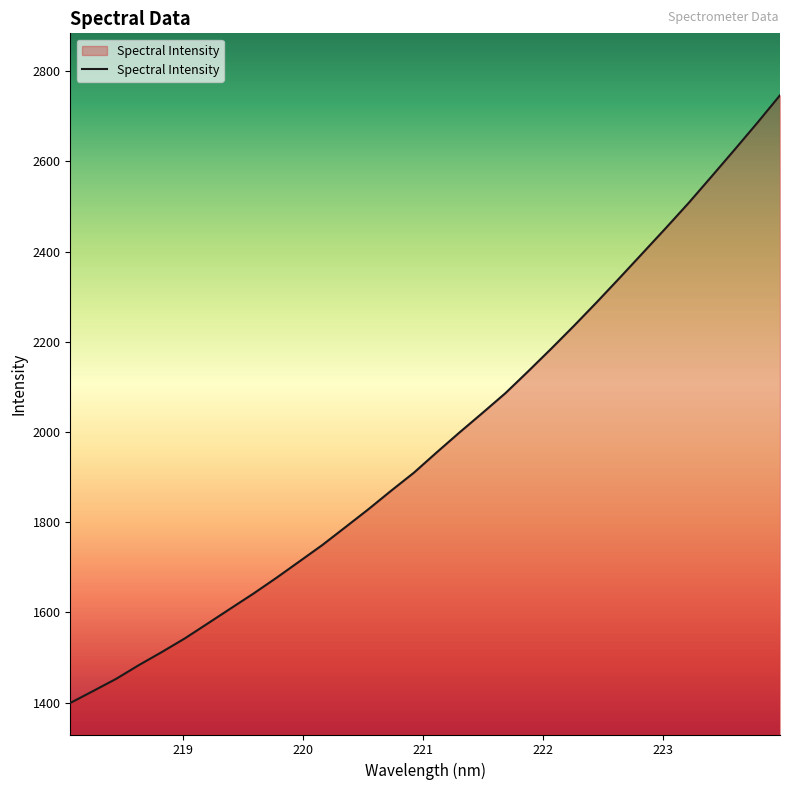

Reading right to left, list all the values displayed in this chart.

2746.6	2685.1	2625.1	2566.1	2507.6	2451.8	2397.0	2342.3	2288.4	2235.8	2184.7	2135.0	2086.2	2042.4	1999.3	1955.0	1909.7	1869.5	1828.1	1788.6	1749.3	1712.9	1676.7	1641.8	1608.6	1575.3	1542.2	1512.1	1483.1	1452.4	1425.5	1399.0